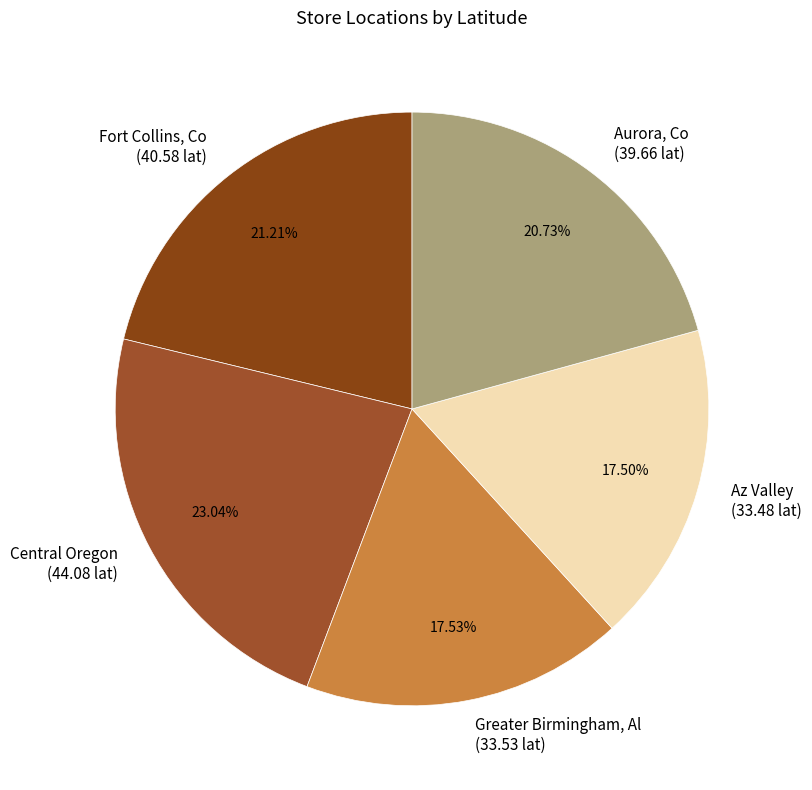

Which slice is the largest?

Central Oregon